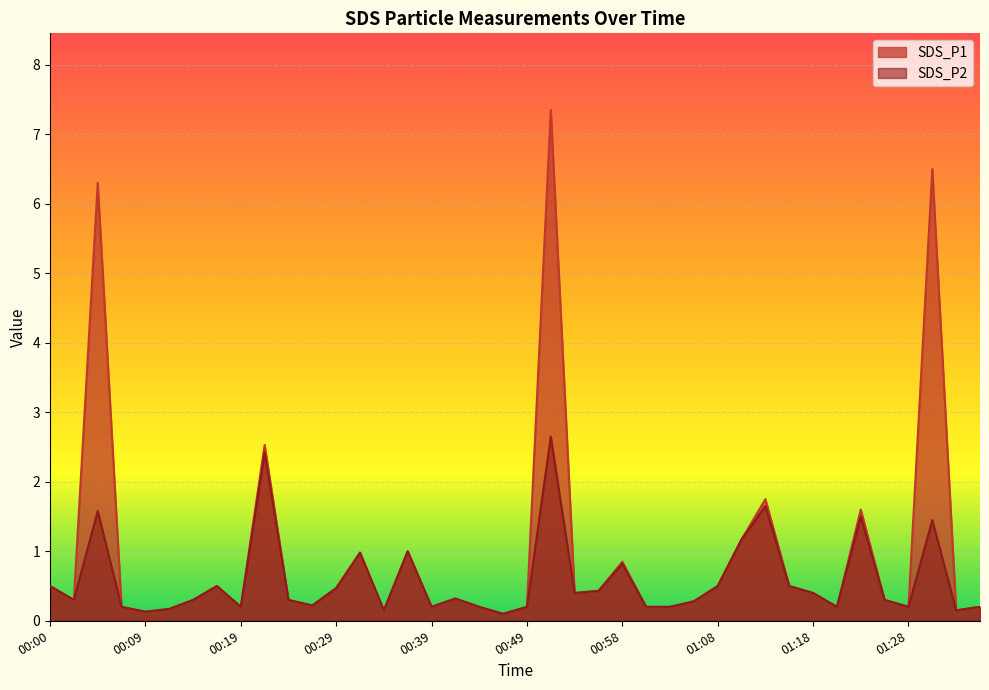

What is the greatest value displayed?

7.3